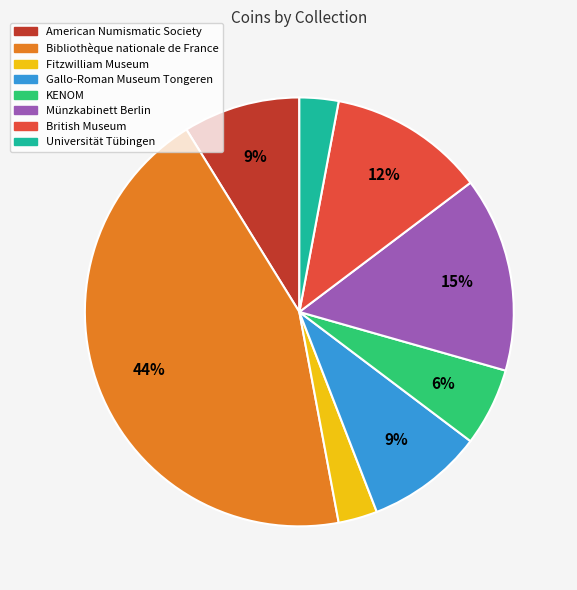

Which has a higher value, British Museum or KENOM?

British Museum